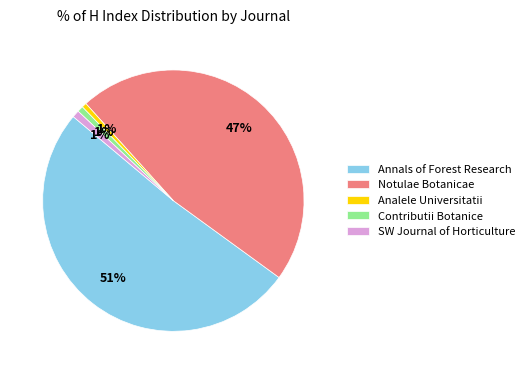

Which has a higher value, Contributii Botanice or Notulae Botanicae?

Notulae Botanicae